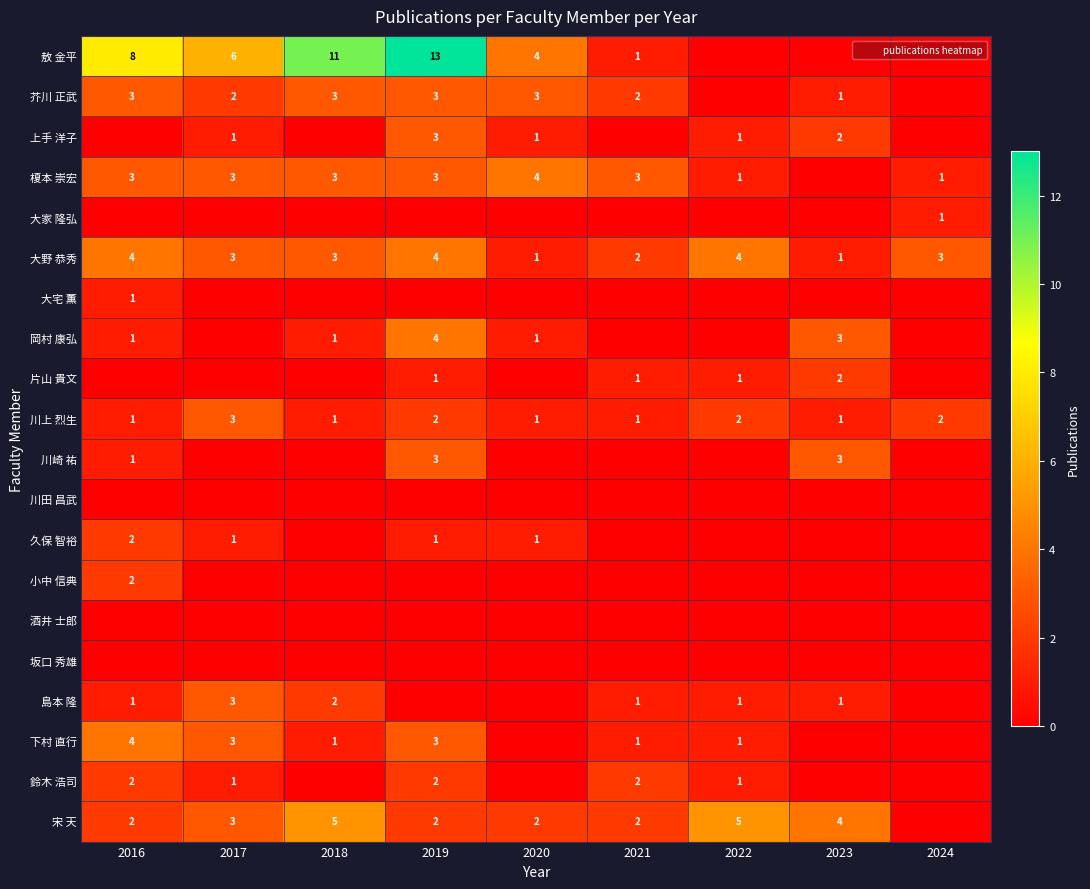

The value of 敖 金平 at 2018 is 16. True or false?

False